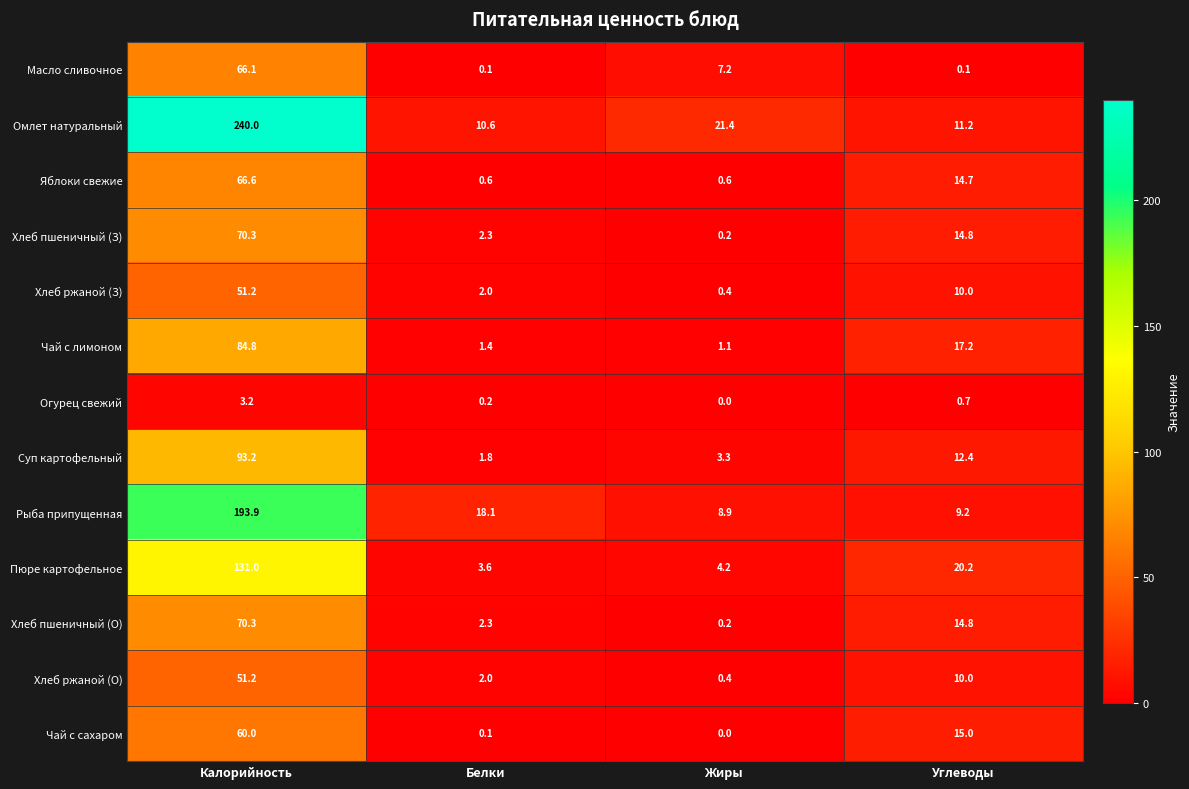

Which series has the widest spread of values?

Омлет натуральный